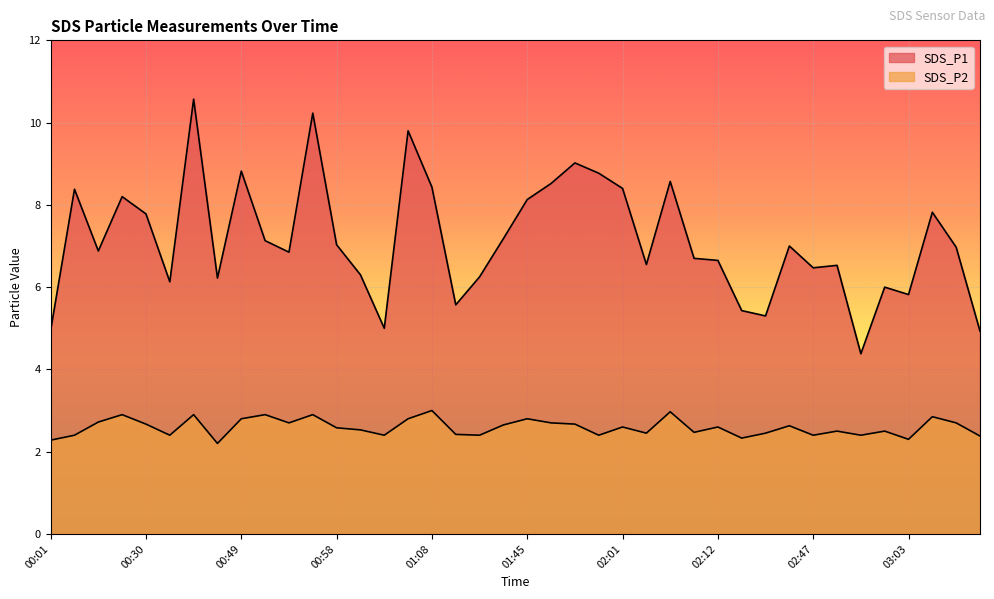

The SDS_P1 series shows 7.0 at 00:58. True or false?

True